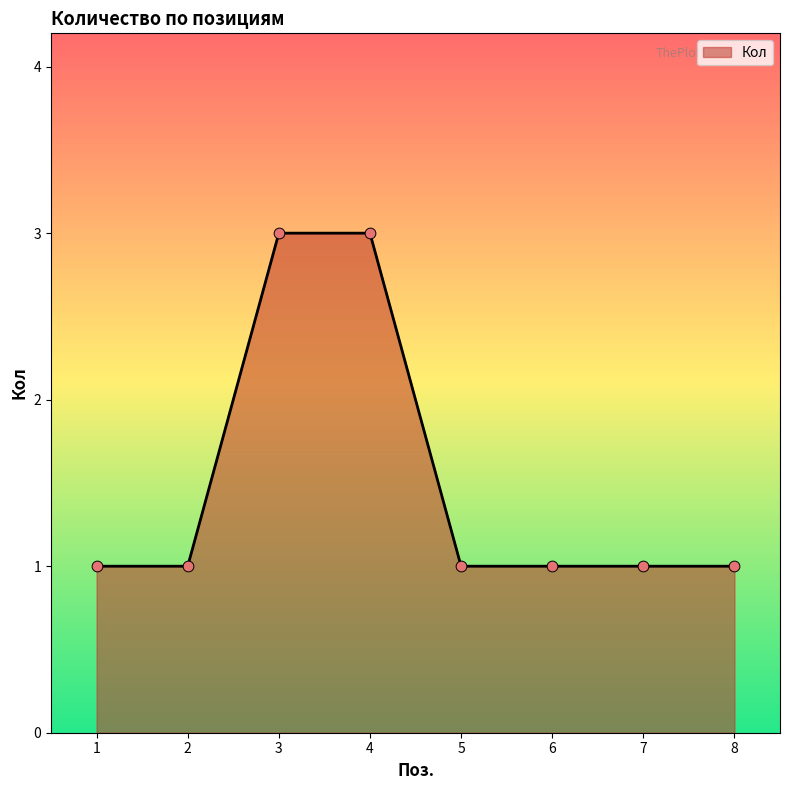

Between 3 and 6, which is larger?

3